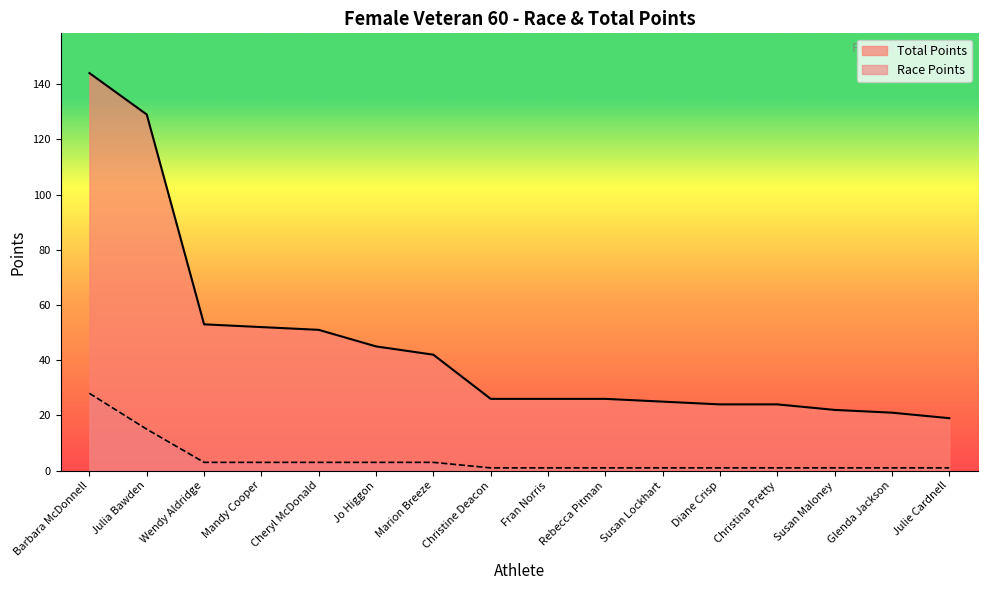

How many lines are shown in the chart?

2